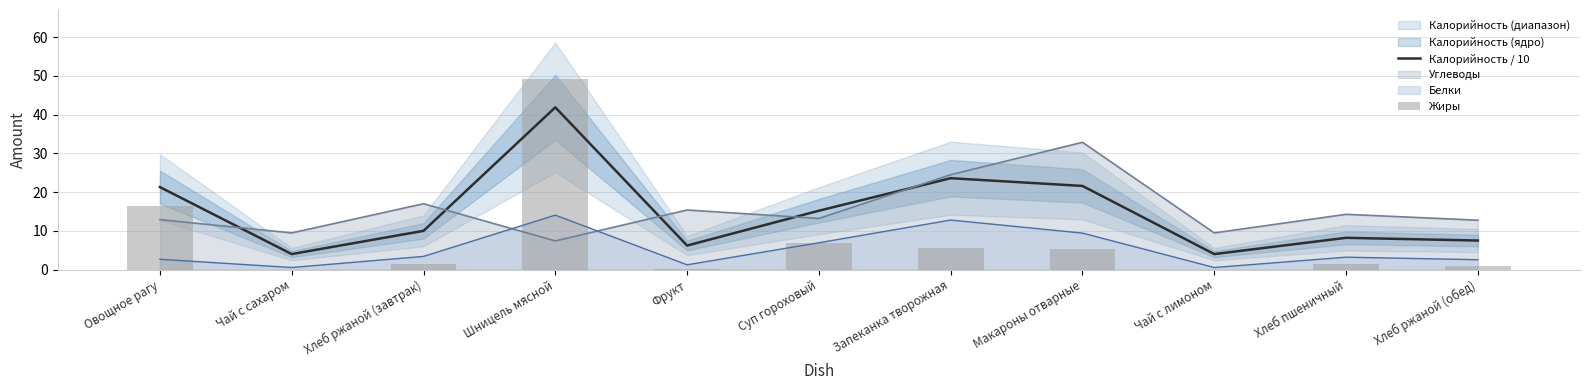

At which label does Жиры first exceed 1?

Овощное рагу